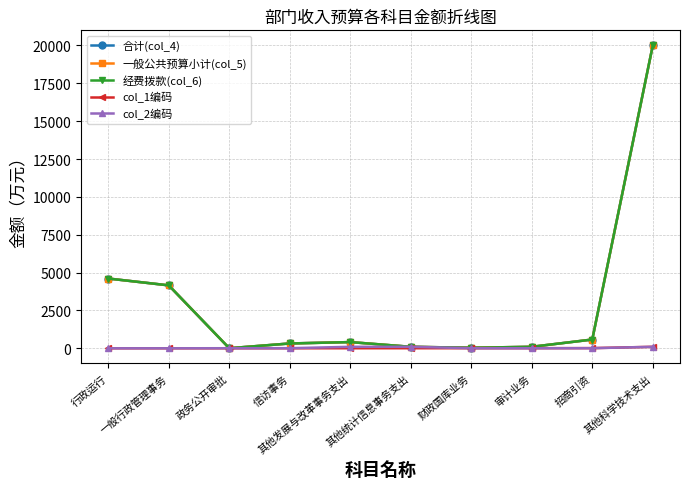

Where does the 经费拨款(col_6) series first go above 411?

行政运行